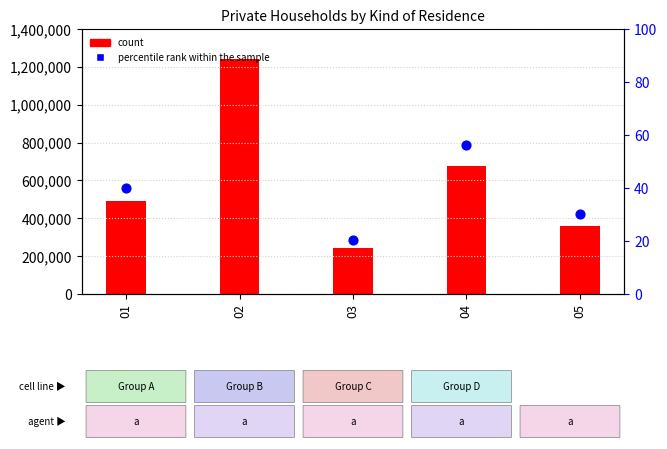

Which series has the largest total across all categories?

count